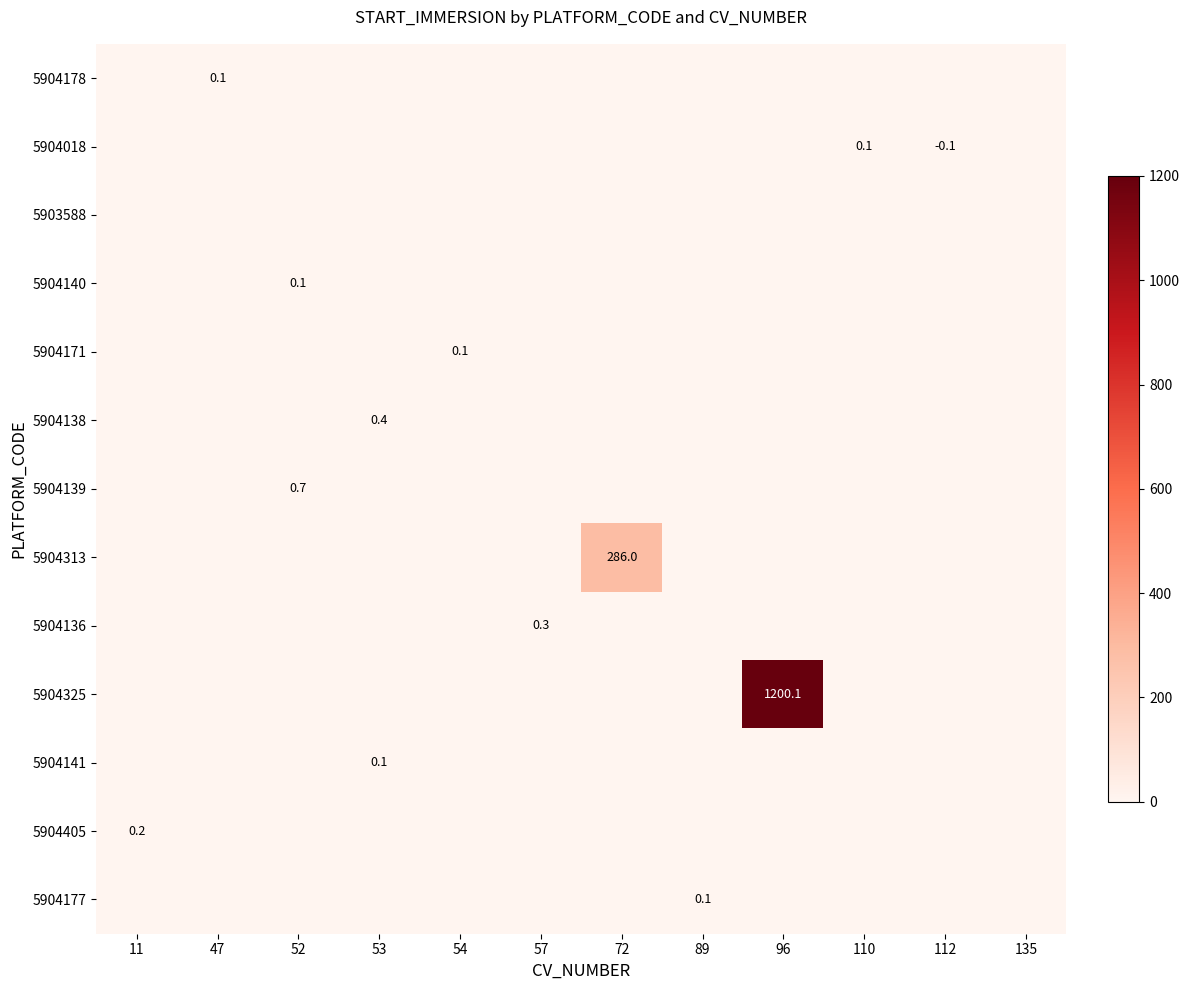

Which series has the largest range (max minus min)?

5904325